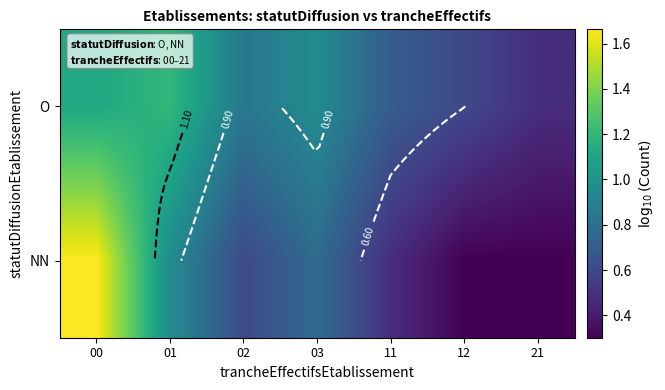

What is the lowest value of the NN series?

0.3